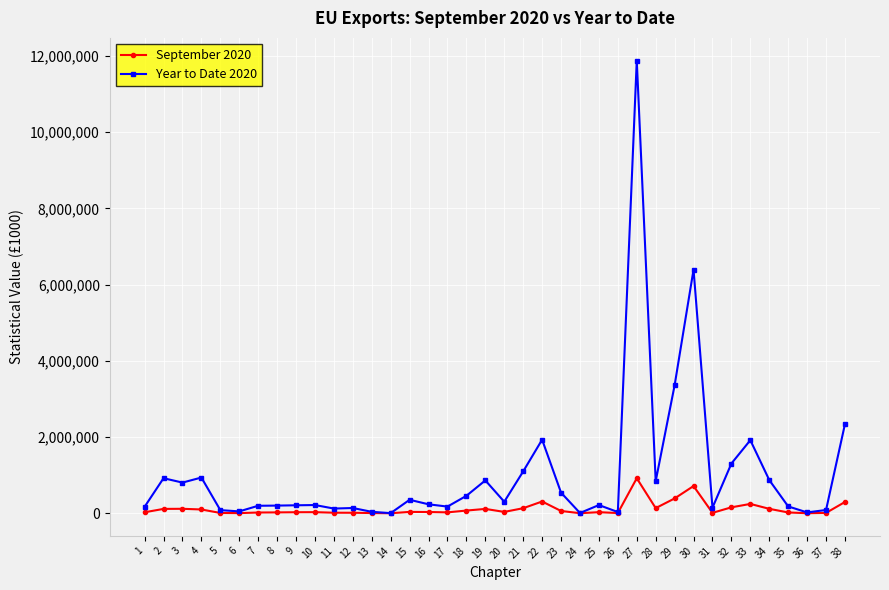

What is the sum of the September 2020 values at 12 and 1?

38052